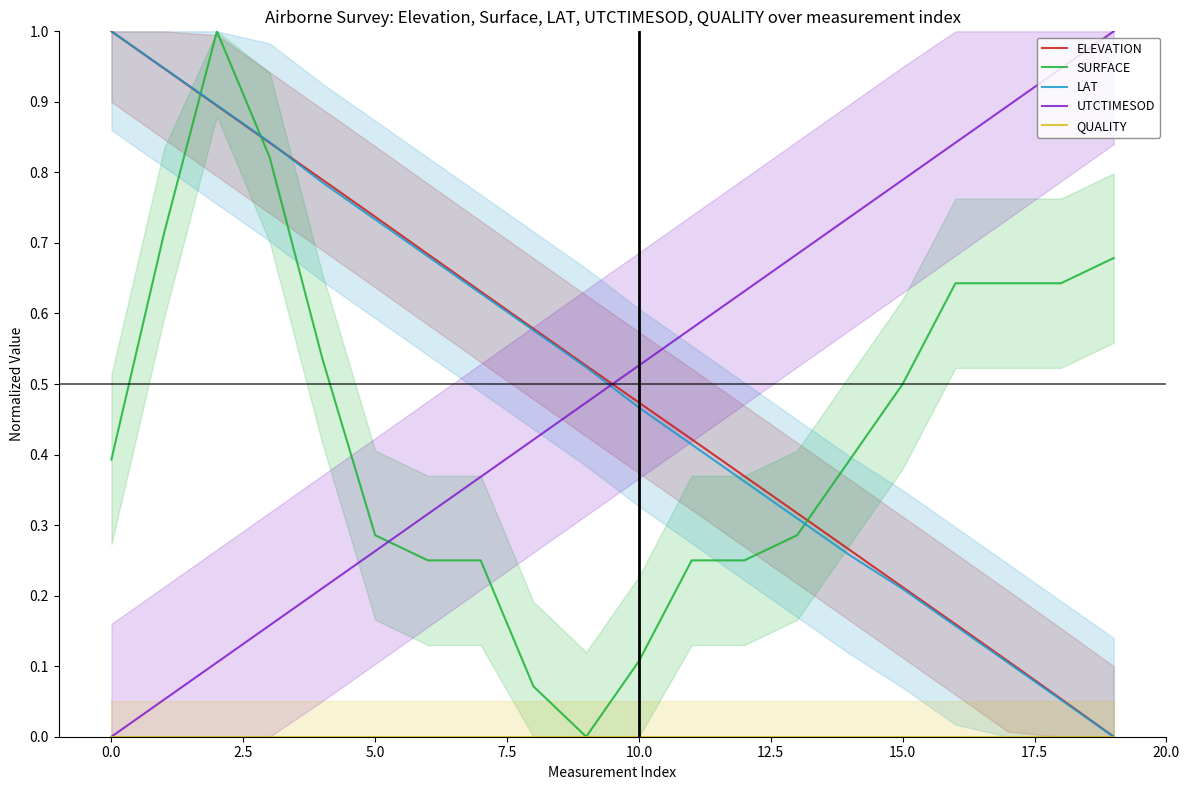

What is the difference between the maximum and minimum values in the SURFACE series?

1.0